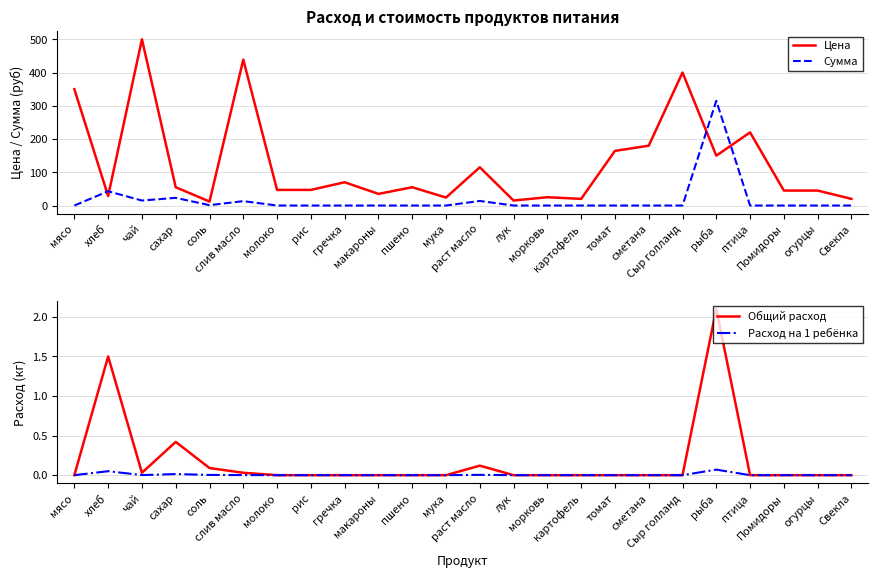

The value of Расход на 1 ребёнка at слив масло is 0.0. True or false?

True